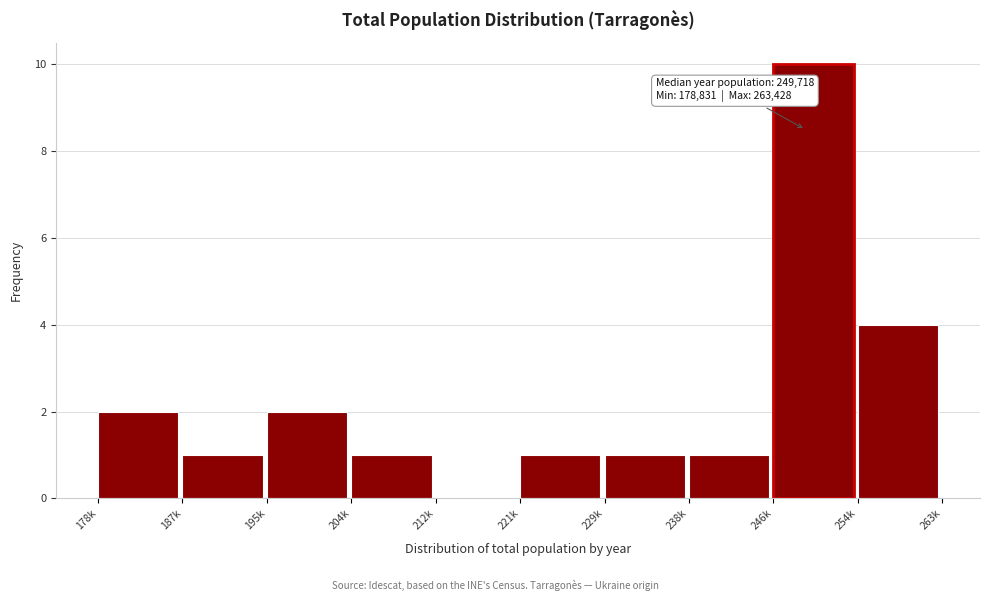

Reading left to right, list all the values displayed in this chart.

178k=2	187k=1	195k=2	204k=1	212k=0	221k=1	229k=1	238k=1	246k=10	254k=4